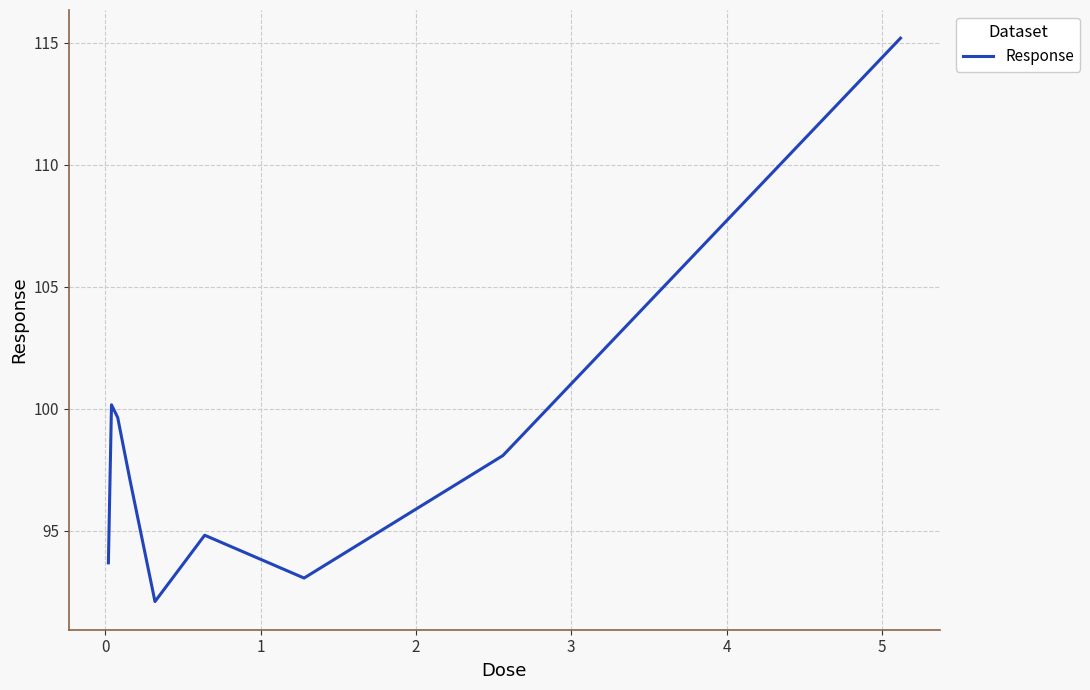

True or false: there are more than 1 points higher than both neighbors.

True